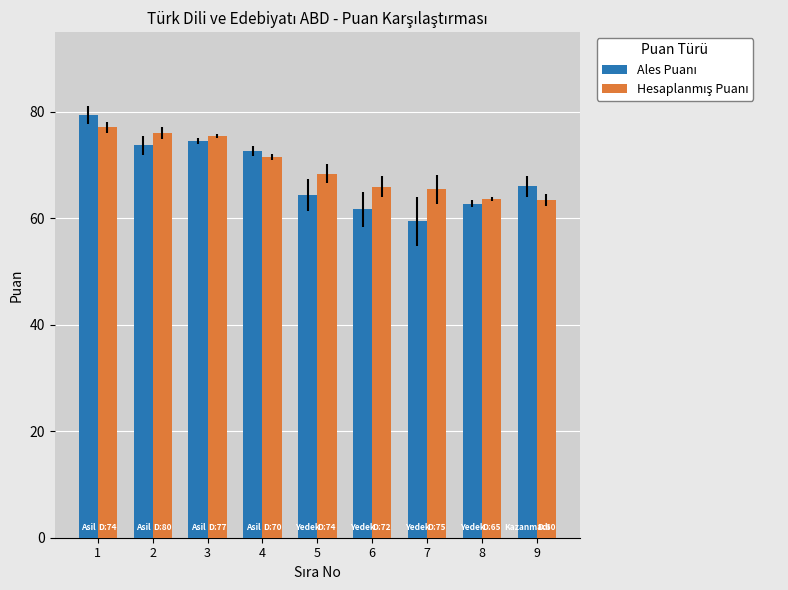

What is the total value across all series at 7?

125.0